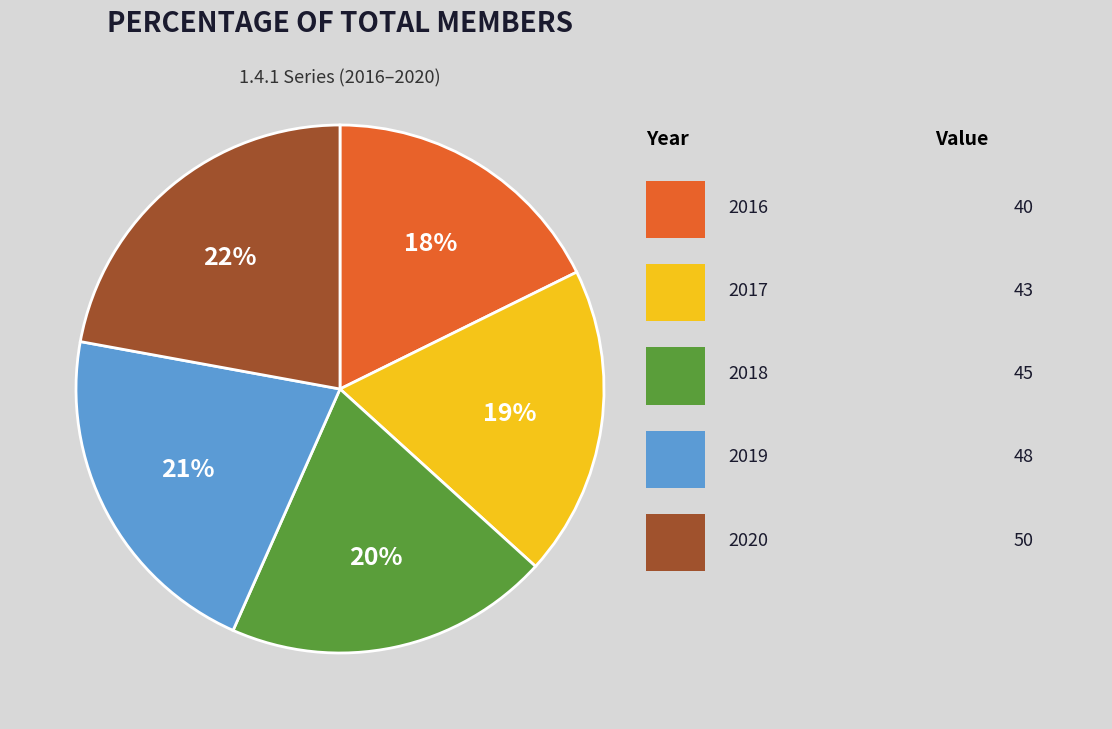

Is there any slice that represents more than half of the pie?

No